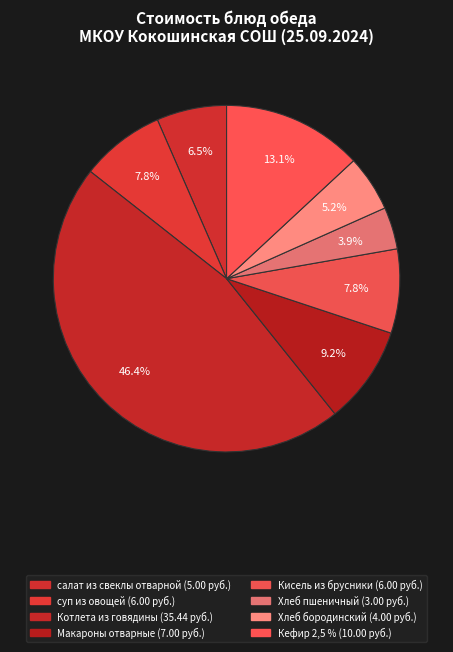

To the nearest percent, what portion does Кисель из брусники represent?

8%